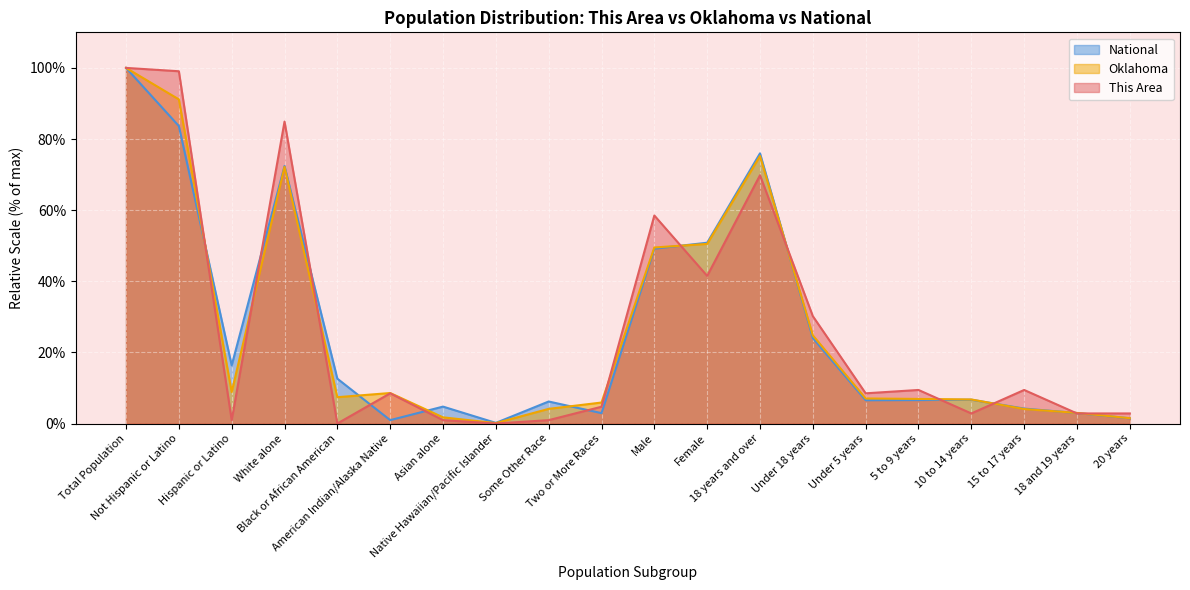

What are all the series names shown in the legend?

National, Oklahoma, This Area